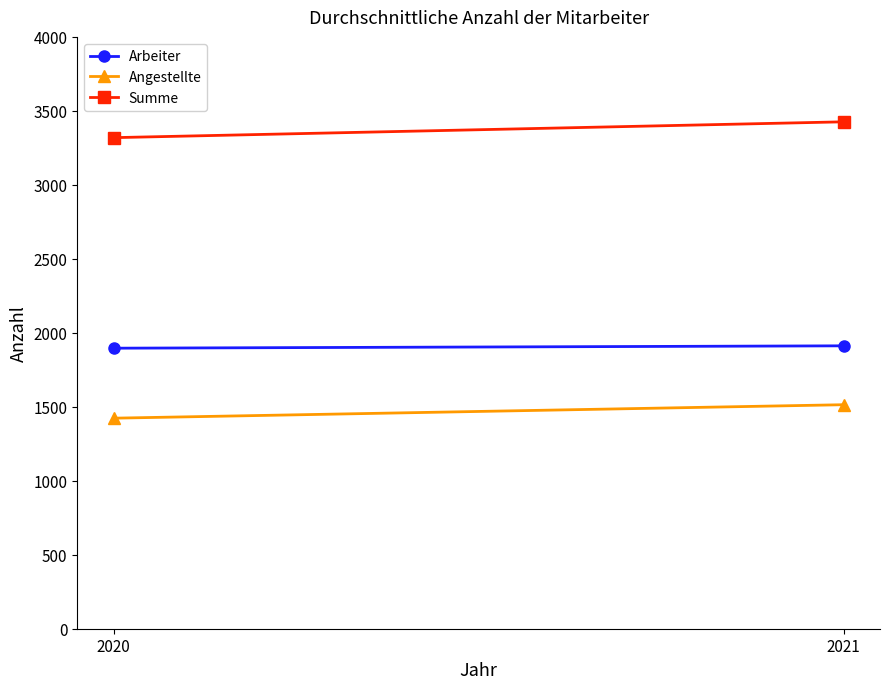

Reading left to right, transcribe all the data shown in this chart.

Arbeiter: 1896	1912
Angestellte: 1423	1514
Summe: 3319	3426